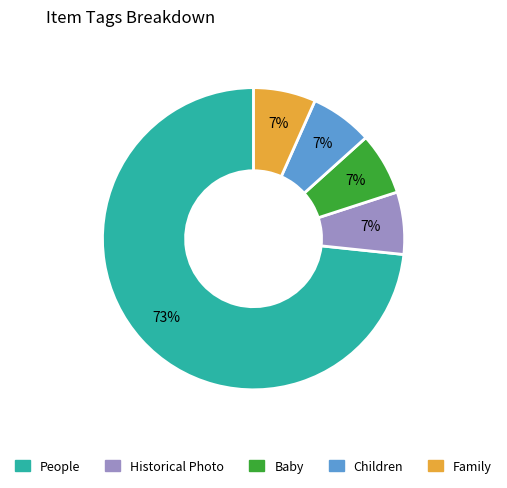

To the nearest percent, what percentage of the pie is Baby?

7%